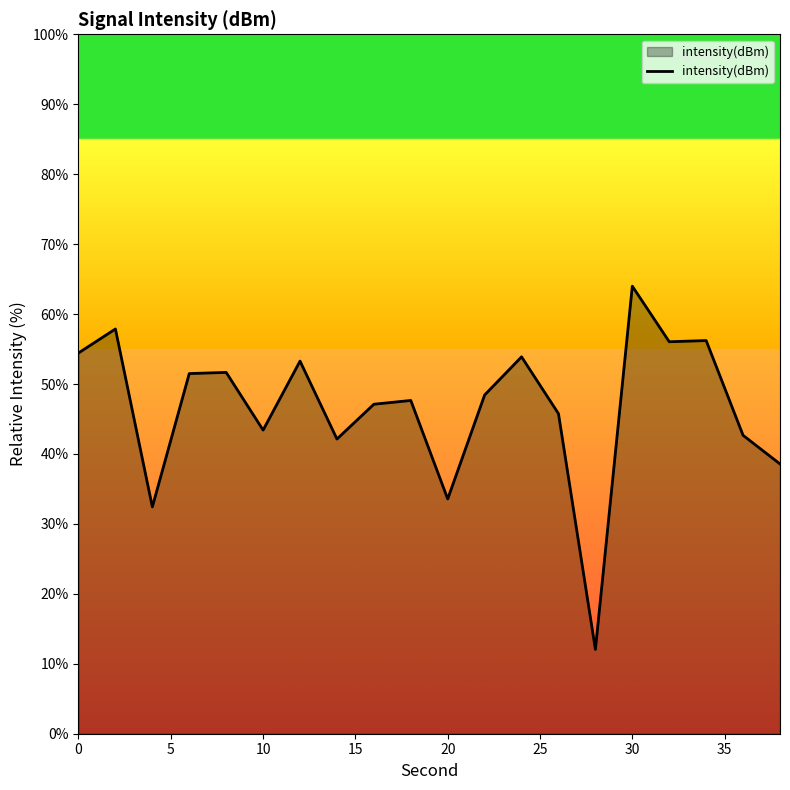

What is the difference between the maximum and minimum values?

51.9